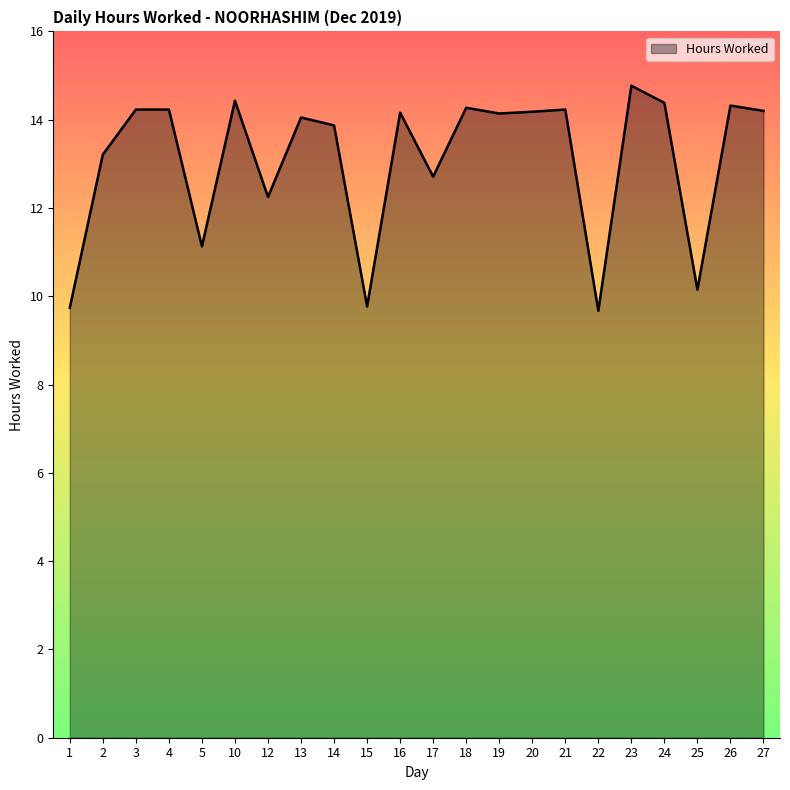

True or false: the data shows 3.0 at 3.

False